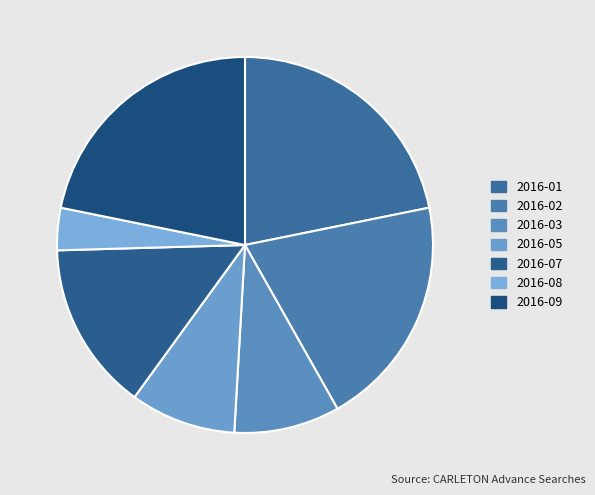

What percentage is the 2016-01 slice, to the nearest percent?

22%